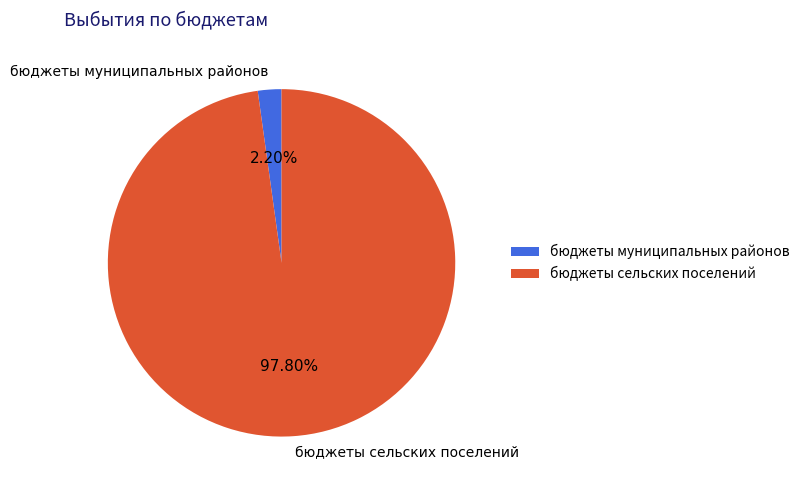

Do бюджеты муниципальных районов and бюджеты сельских поселений together represent more than half of the pie?

Yes